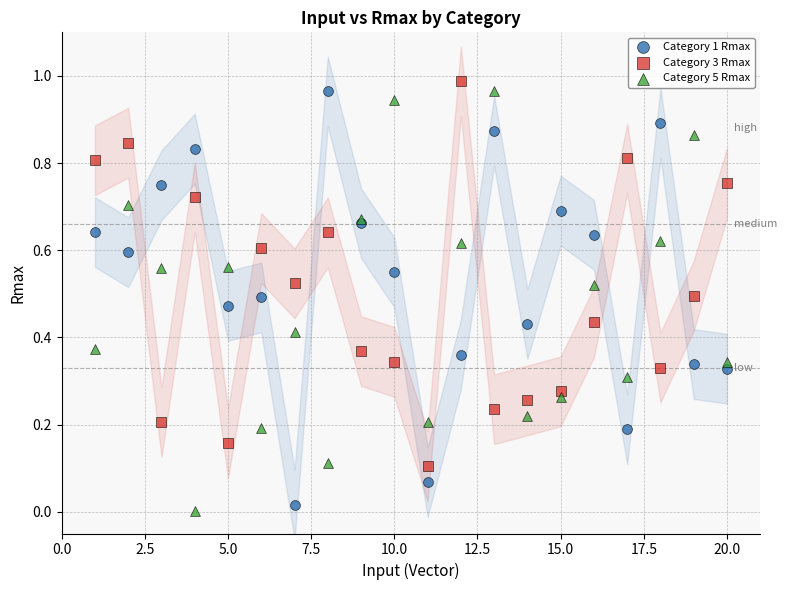

What are all the series names shown in the legend?

Category 1 Rmax, Category 3 Rmax, Category 5 Rmax